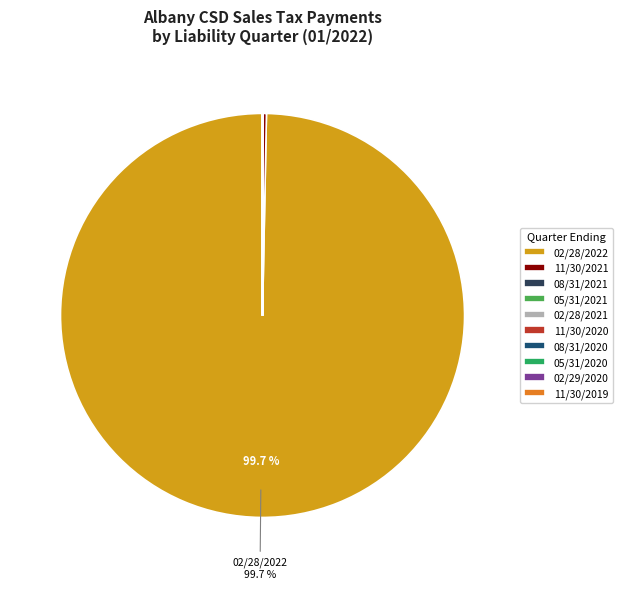

Which slice is the largest?

02/28/2022